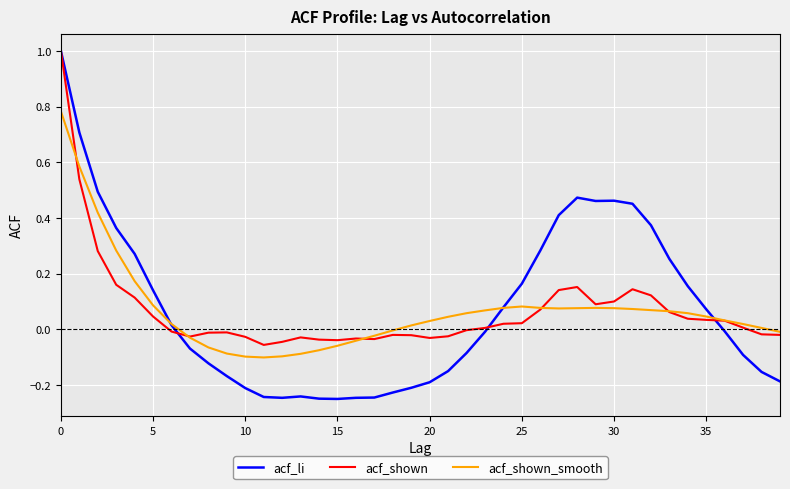

True or false: acf_shown_smooth has more than 0 interior local peaks.

True